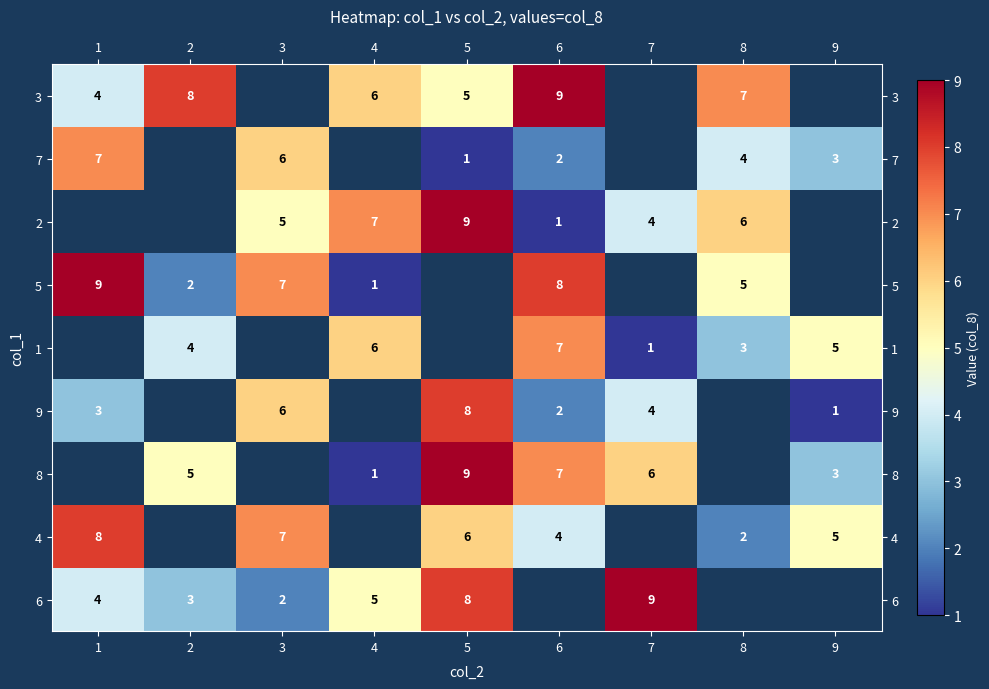

What is the sum of the 8 values at 6 and 2?

12